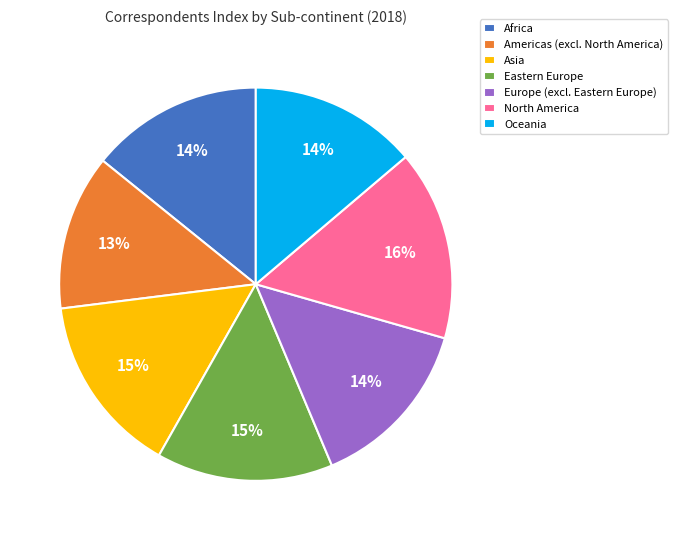

What is the smallest slice in the pie chart?

Americas (excl. North America)